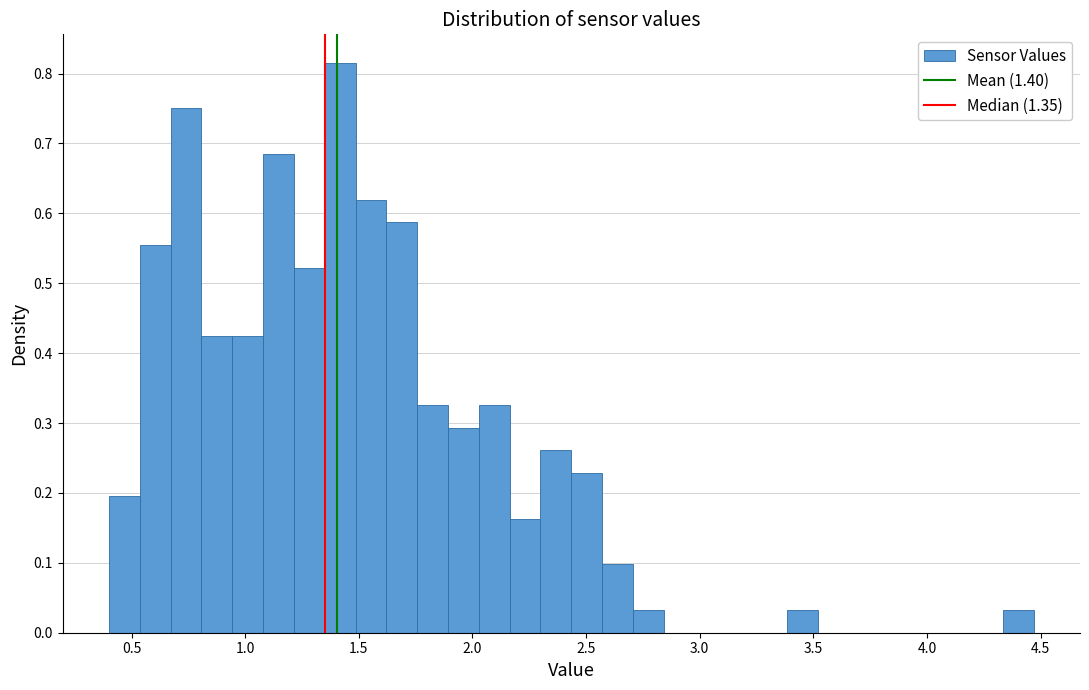

Read against the x-axis, roughly where is the centre of the tallest bar?

1.40